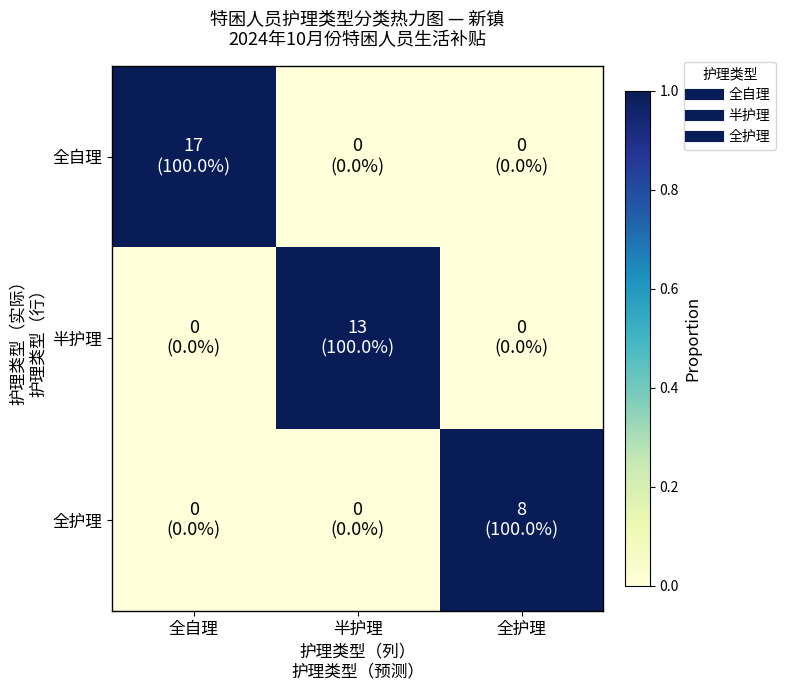

Between 半护理 and 全护理, which series saw the biggest shift?

半护理